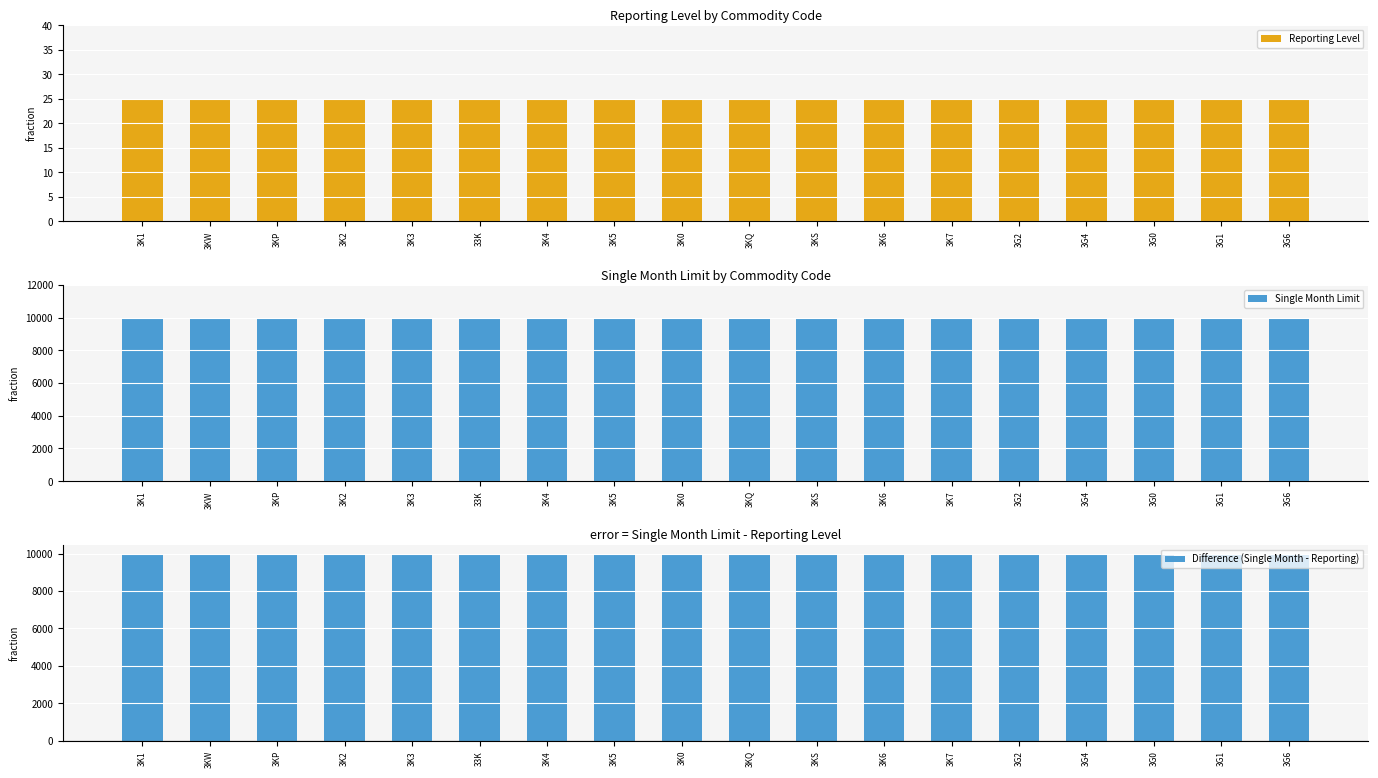

Does the chart contain stacked bars?

No